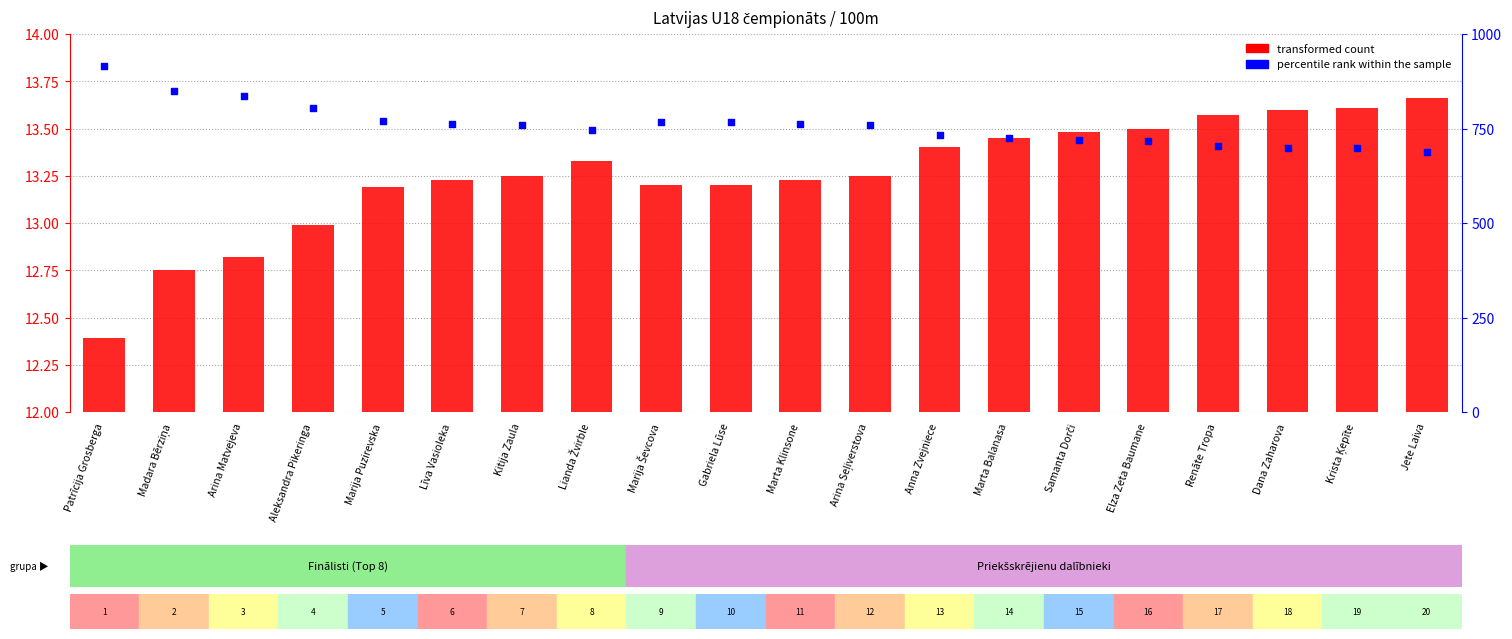

Is the value of percentile rank within the sample at Marija Puzirevska greater than the value of transformed count at Kitija Zaula?

Yes